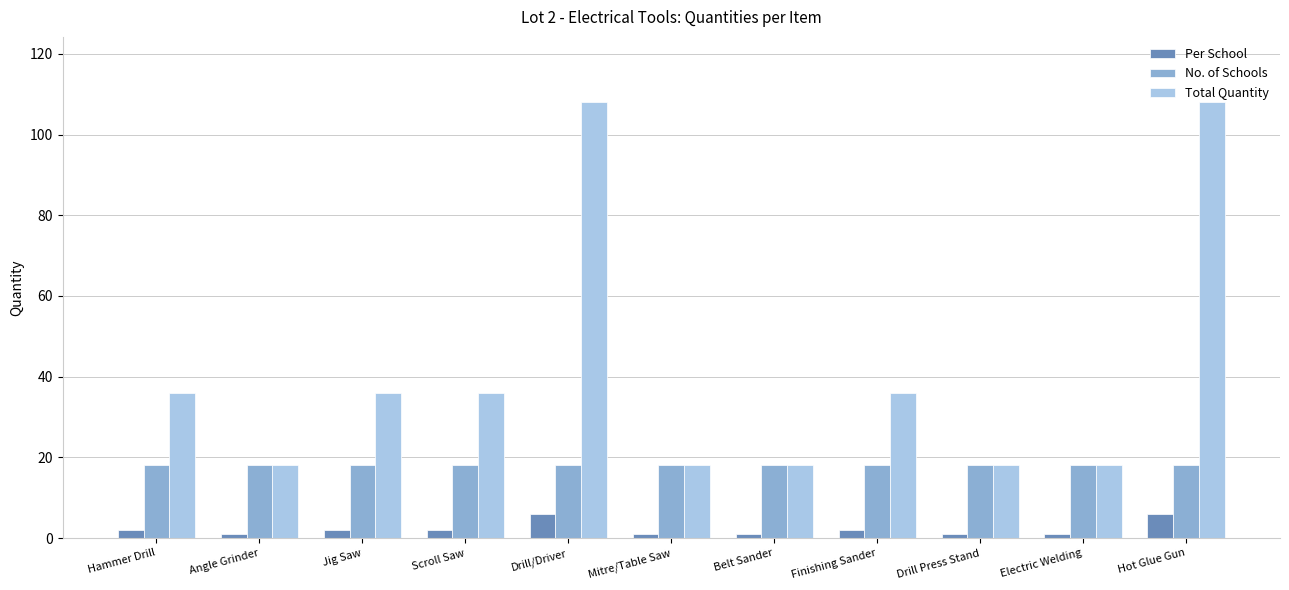

What are all the series names shown in the legend?

Per School, No. of Schools, Total Quantity